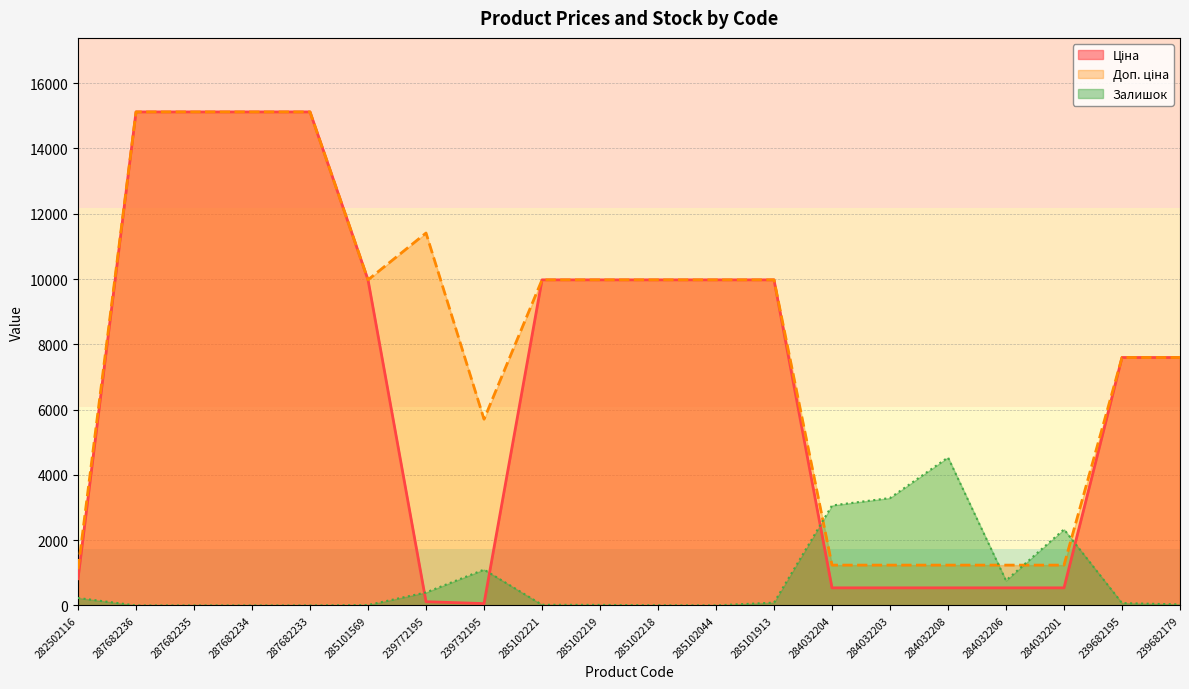

How many interior local peaks does the Залишок series have?

3